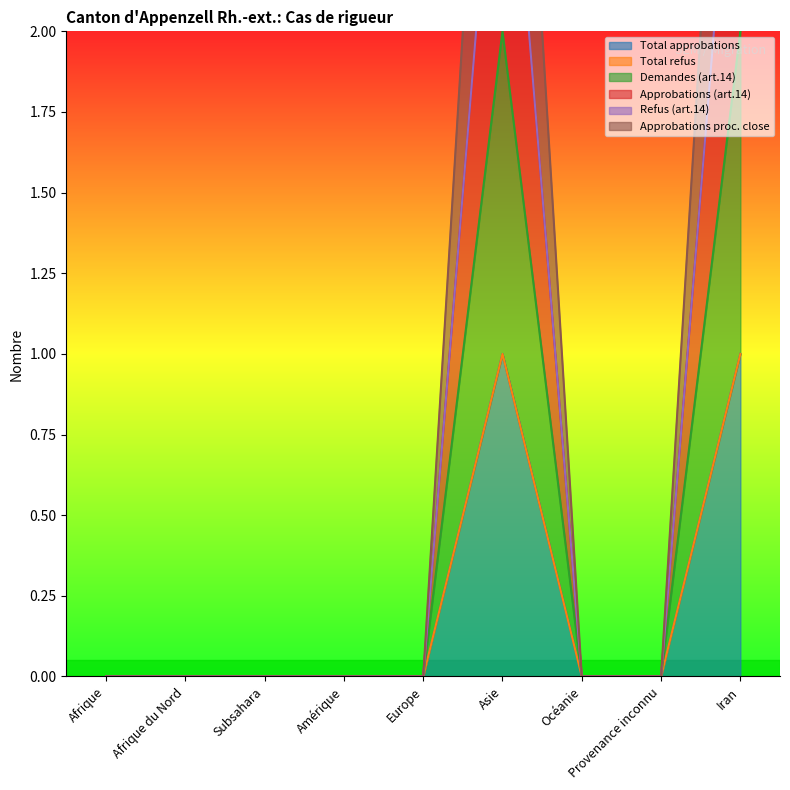

Which category has the highest value across all series?

Asie